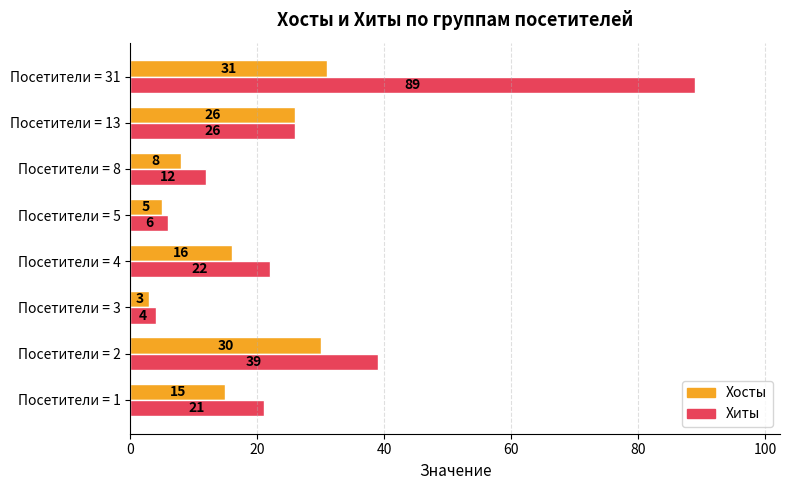

What value does the Хиты series have at Посетители = 8, to the nearest 5?

10